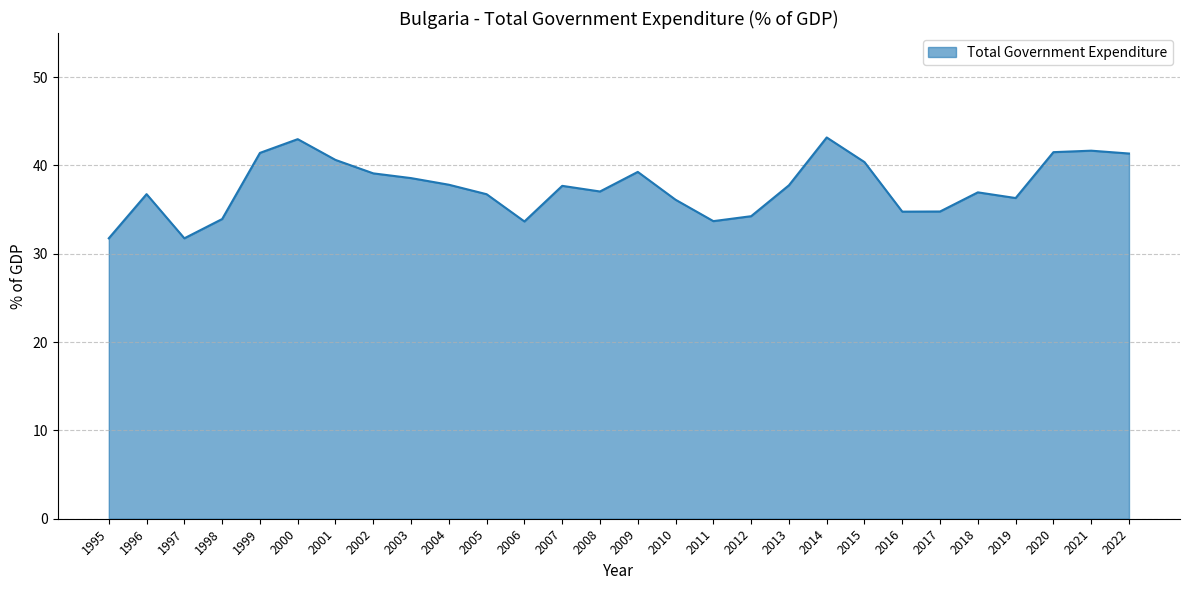

What value does the data have at 1995?

31.8